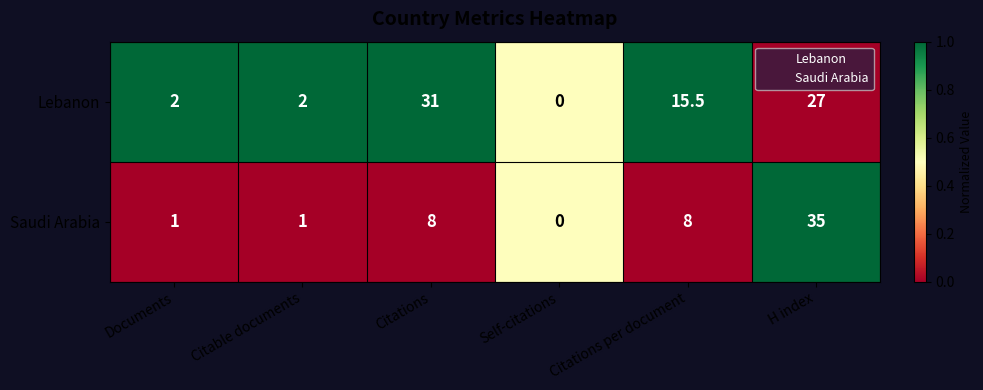

What is the difference between the maximum and second lowest values in the Saudi Arabia series?

34.0